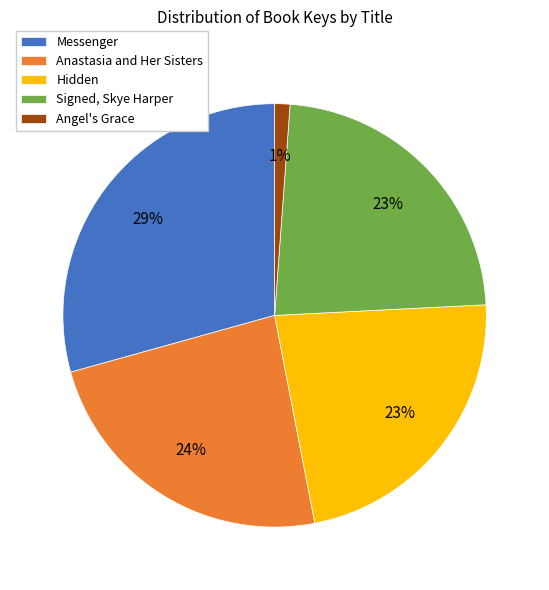

Which category has the smallest portion of the pie?

Angel's Grace